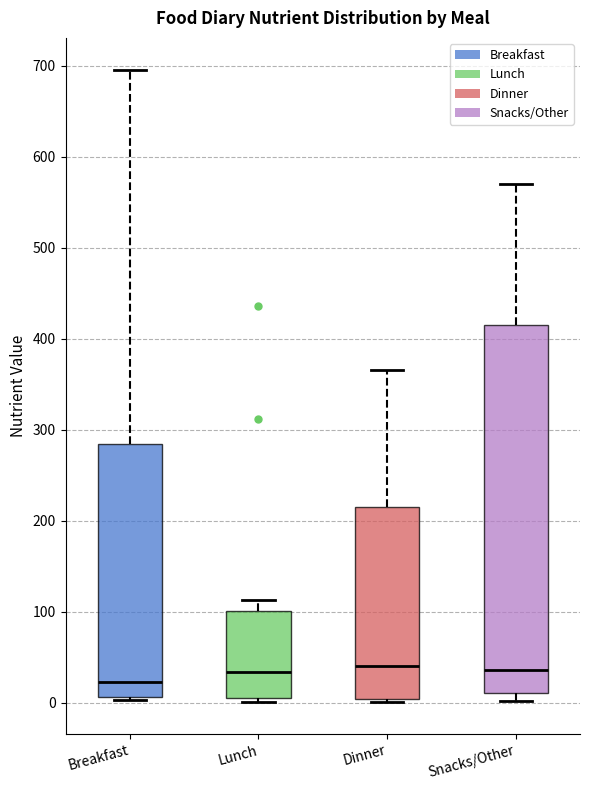

Reading left to right, transcribe this box plot: for each box, give where its median line is, the range the box spans, and where its two whiskers end, as read against the y-axis. The values are not printed on the chart, so give them approximately, as read against the axis.

Breakfast: median 20, box 10 to 280, whiskers 0 to 700
Lunch: median 30, box 10 to 100, whiskers 0 to 110
Dinner: median 40, box 0 to 210, whiskers 0 (just below the box's lower edge) to 370
Snacks/Other: median 40, box 10 to 420, whiskers 0 to 570